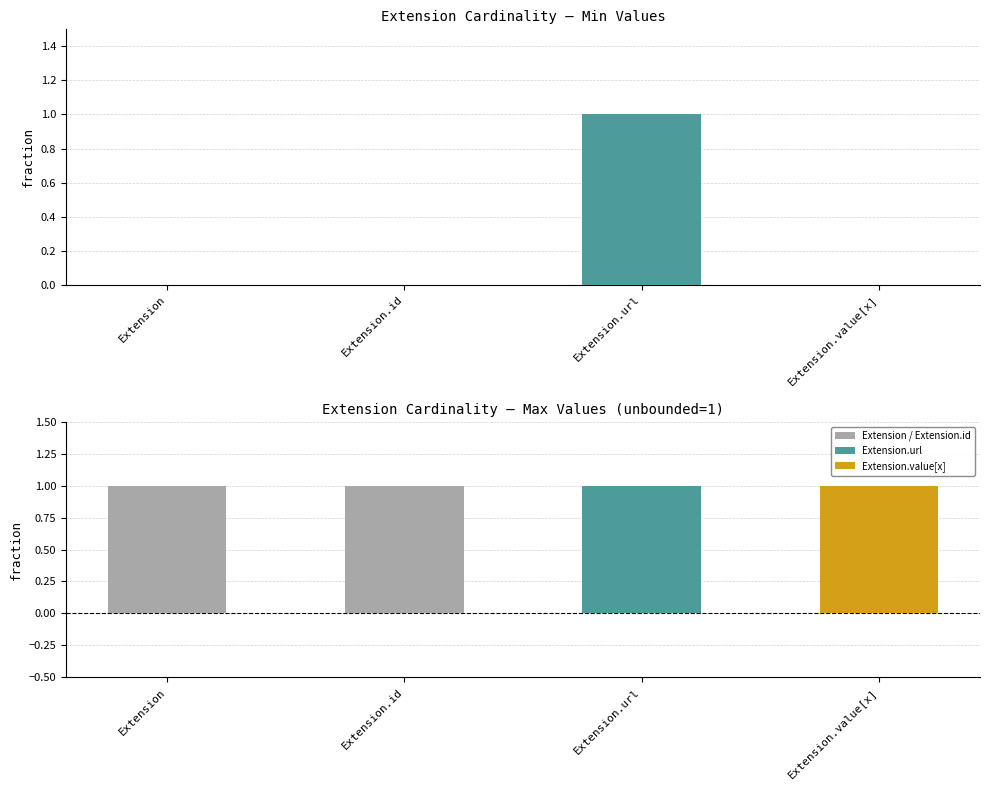

Reading right to left, list all the values displayed in this chart.

Min: 0	1	0	0
Max: 1	1	1	1